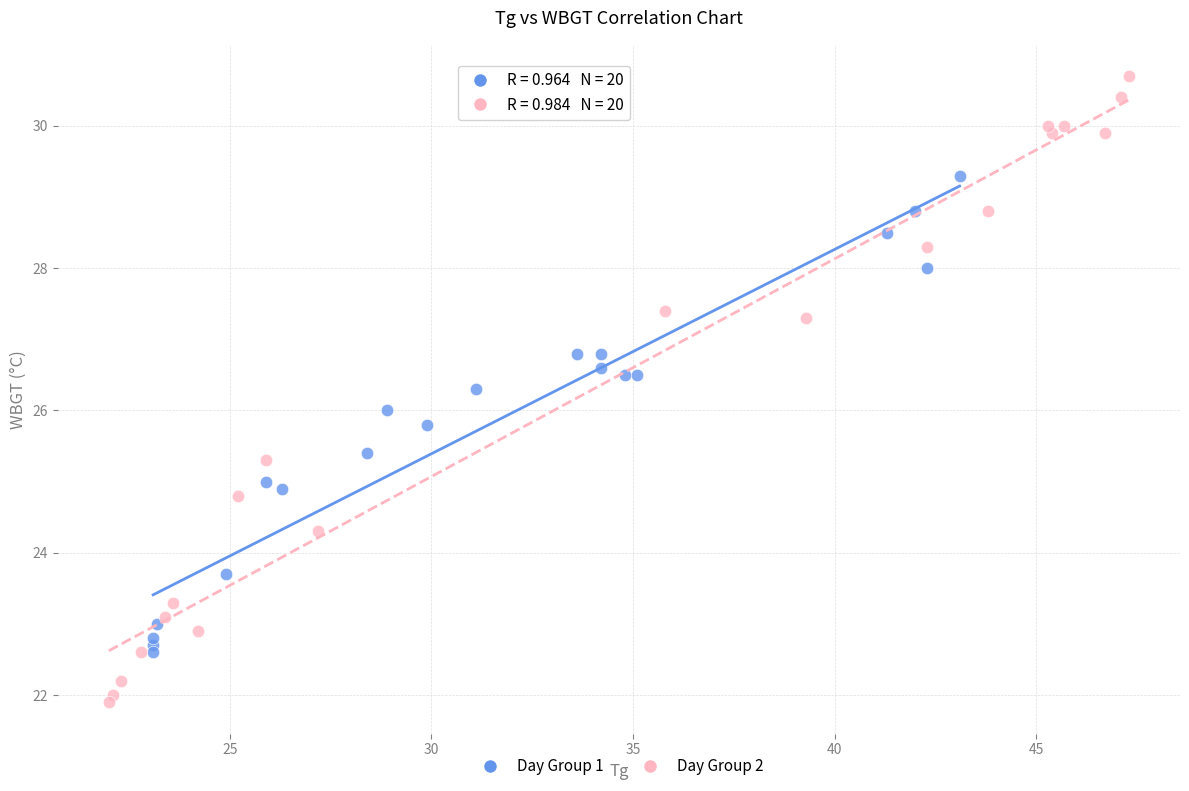

Which series has the widest spread of Y values?

Day Group 2